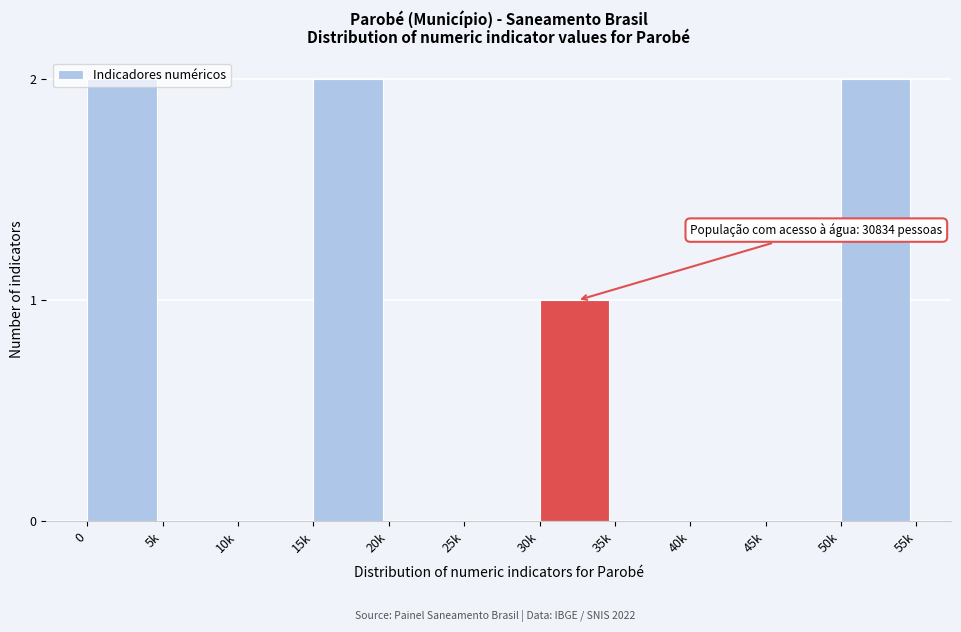

Which has a higher value, 50k or 10k?

50k